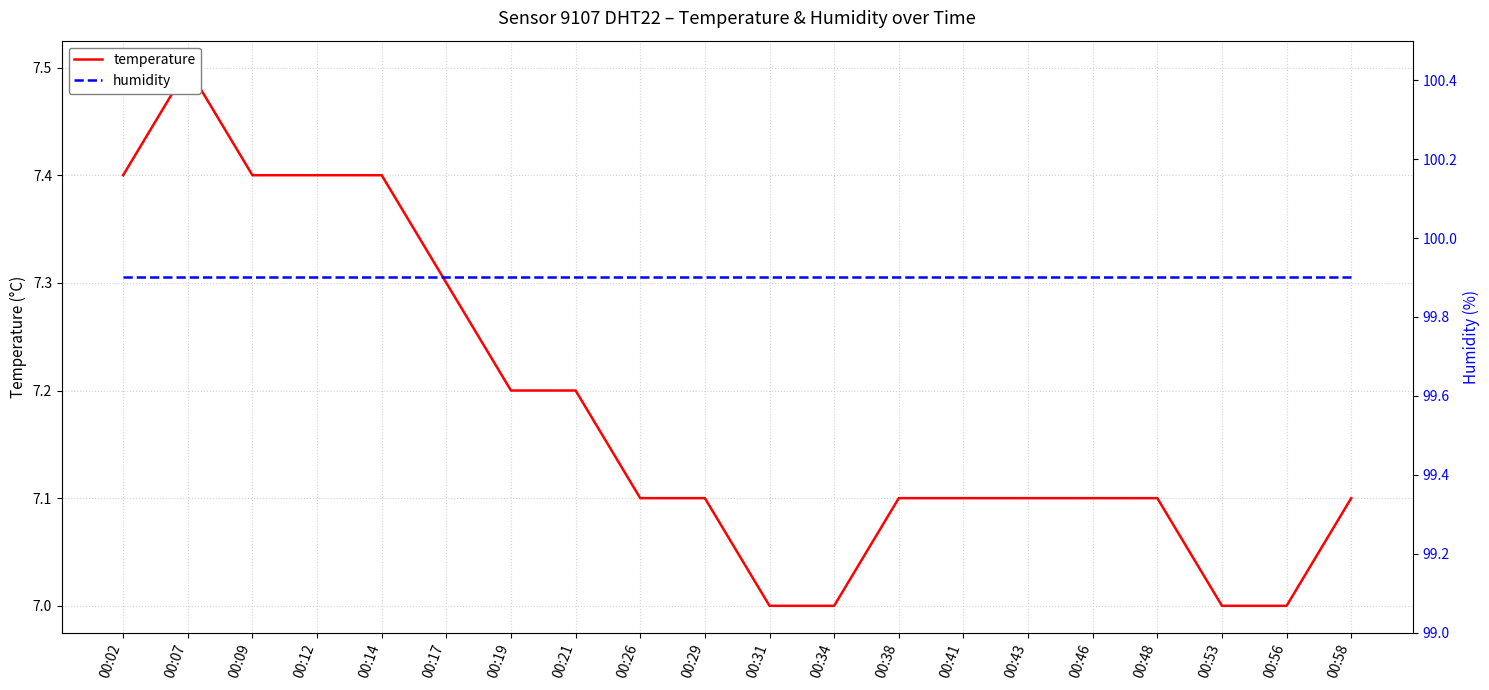

The value of humidity at 00:17 is 161.2. True or false?

False